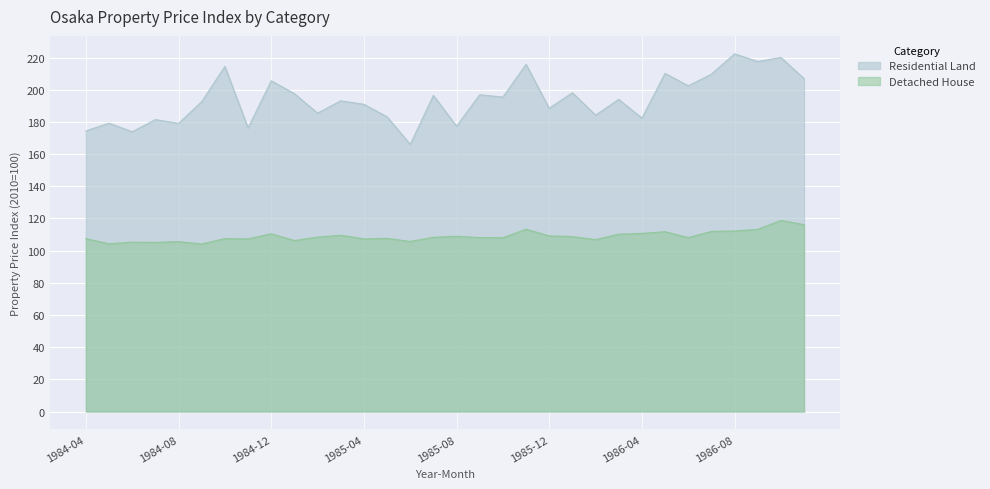

What is the average value of the Detached House series?

109.0